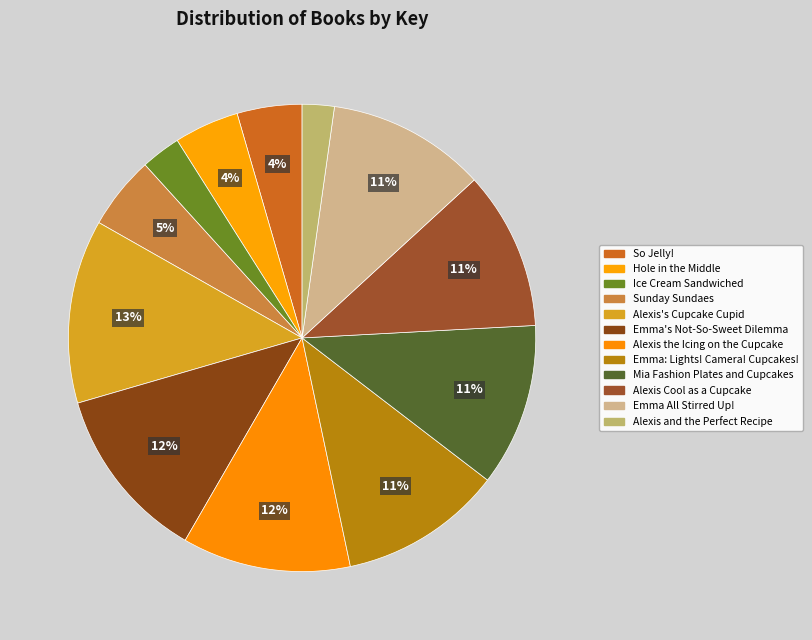

How many slices are in this pie chart?

12